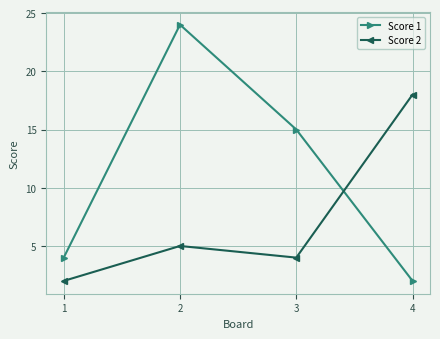

Is the value of Score 2 at 2 greater than the value of Score 1 at 3?

No